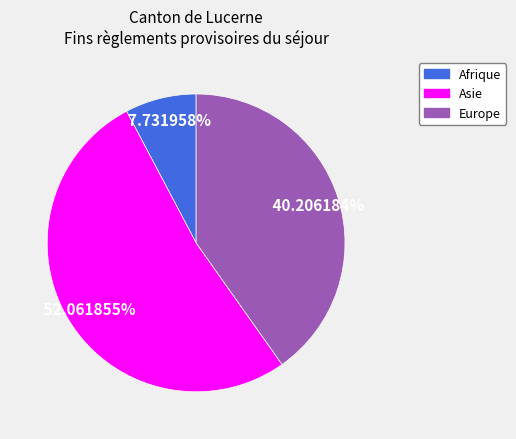

Does any single category account for the majority?

Yes